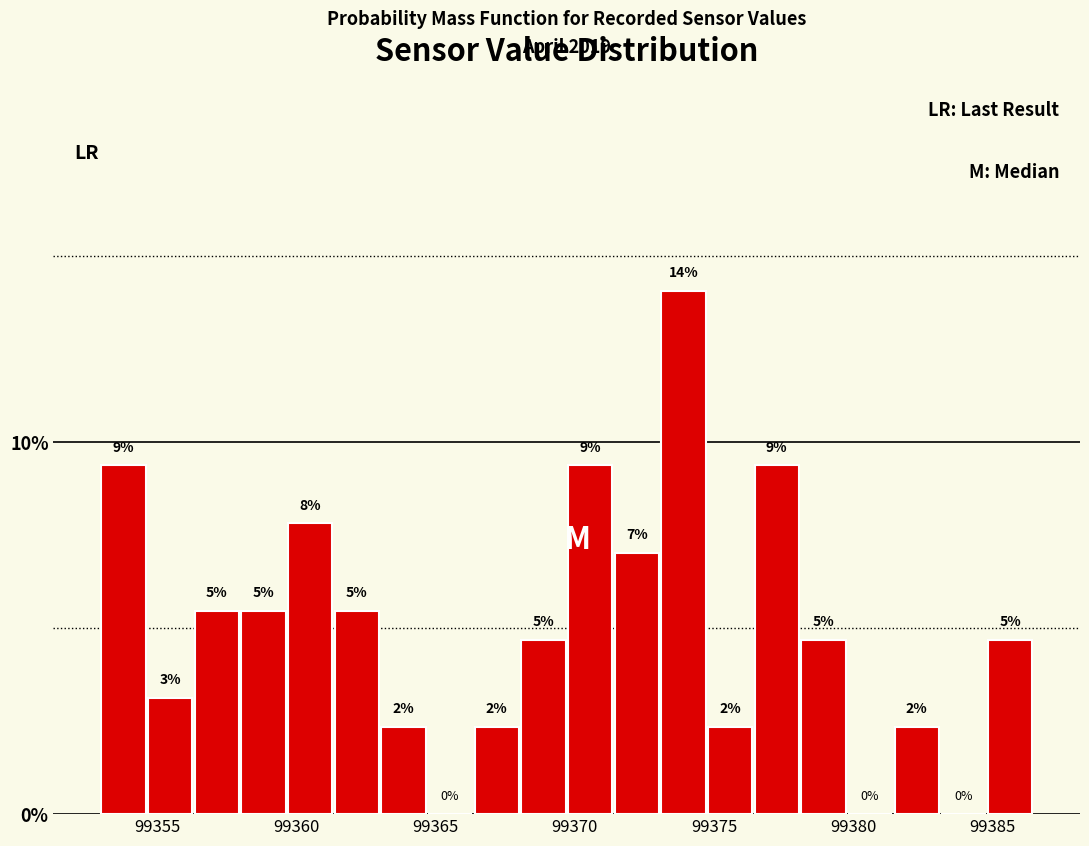

Around what value on the x-axis is the tallest bar? Give the approximate position of its centre, as read against the axis.

99374.0